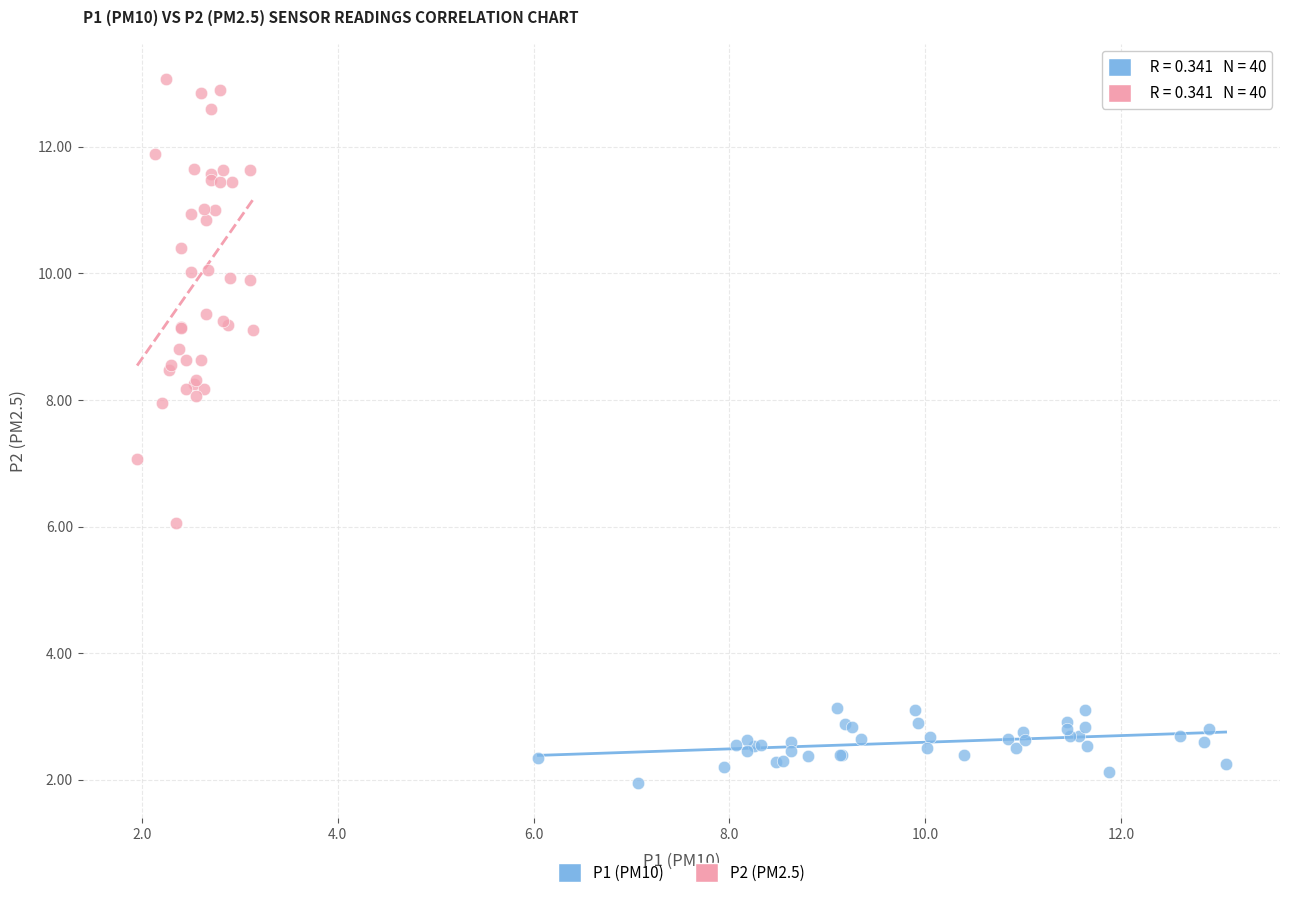

Which series reaches the maximum Y coordinate?

P2 (PM2.5)